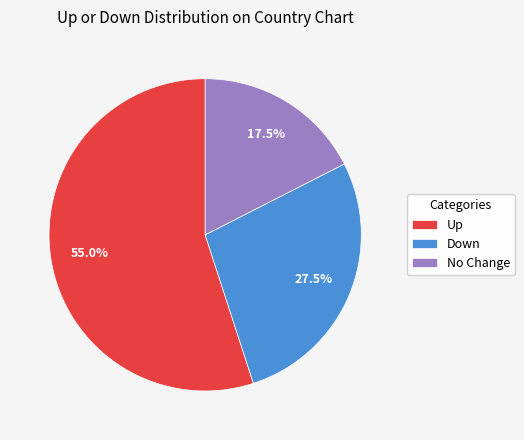

To the nearest percent, what is the average slice percentage?

33%